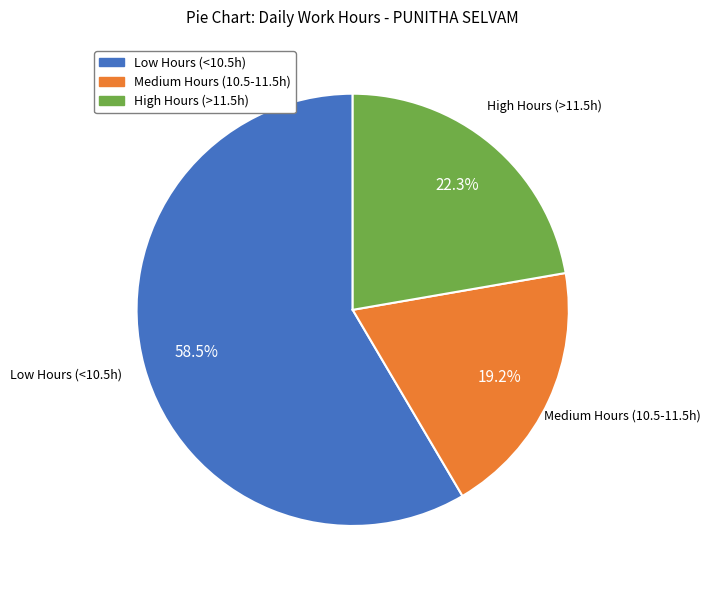

Is there a majority slice in this chart?

Yes